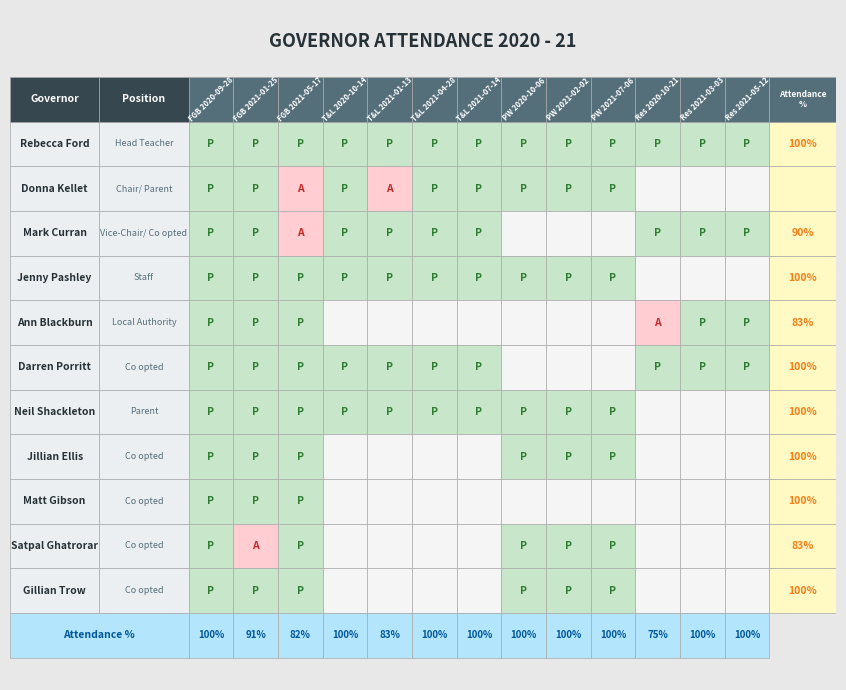

What is the average value of the Jenny Pashley series?

1